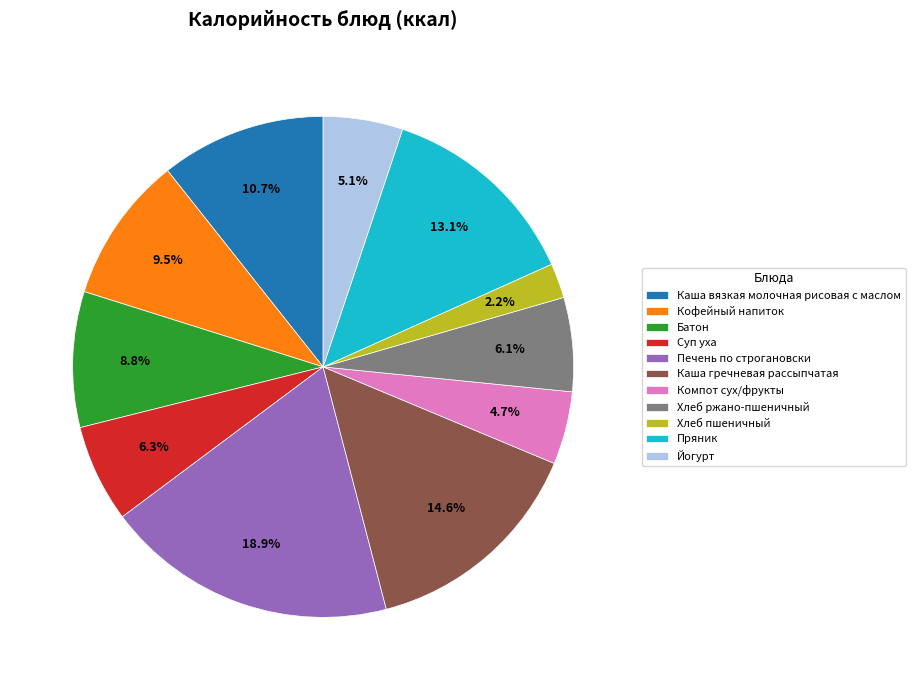

What is the total percentage of Компот сух/фрукты and Батон?

13.5%